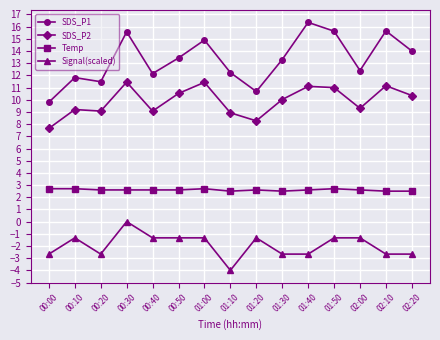

How many values in the Signal(scaled) series exceed -1?

1